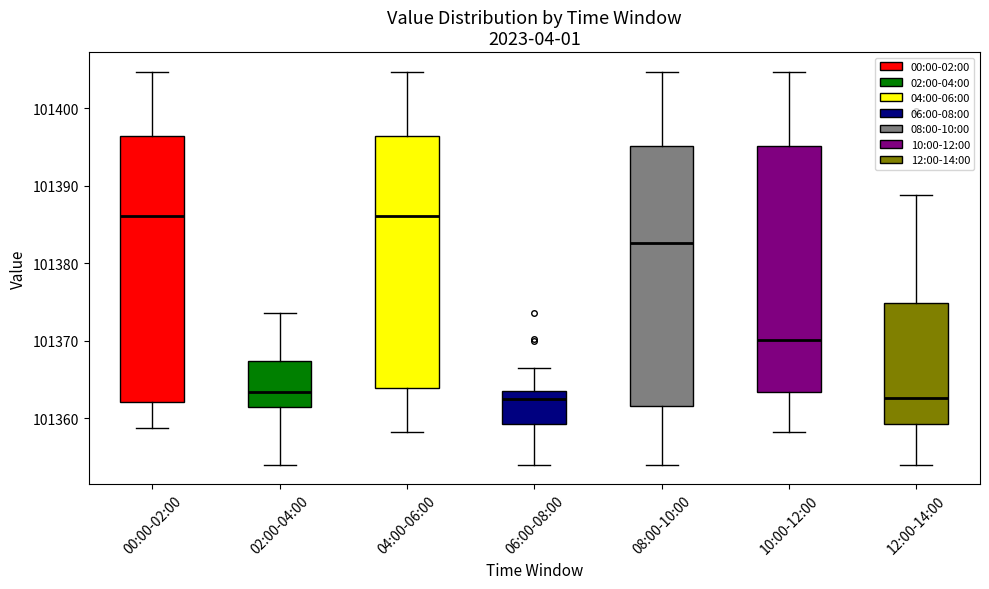

Reading left to right, read every box against the y-axis: the position of its median line, the range the box covers, and the ends of its whiskers. The values are not printed on the chart, so give them approximately, as read against the axis.

00:00-02:00: median 101386, box 101362 to 101396, whiskers 101359 to 101405
02:00-04:00: median 101363, box 101361 to 101367, whiskers 101354 to 101374
04:00-06:00: median 101386, box 101364 to 101396, whiskers 101358 to 101405
06:00-08:00: median 101363, box 101359 to 101364, whiskers 101354 to 101367
08:00-10:00: median 101383, box 101362 to 101395, whiskers 101354 to 101405
10:00-12:00: median 101370, box 101363 to 101395, whiskers 101358 to 101405
12:00-14:00: median 101363, box 101359 to 101375, whiskers 101354 to 101389